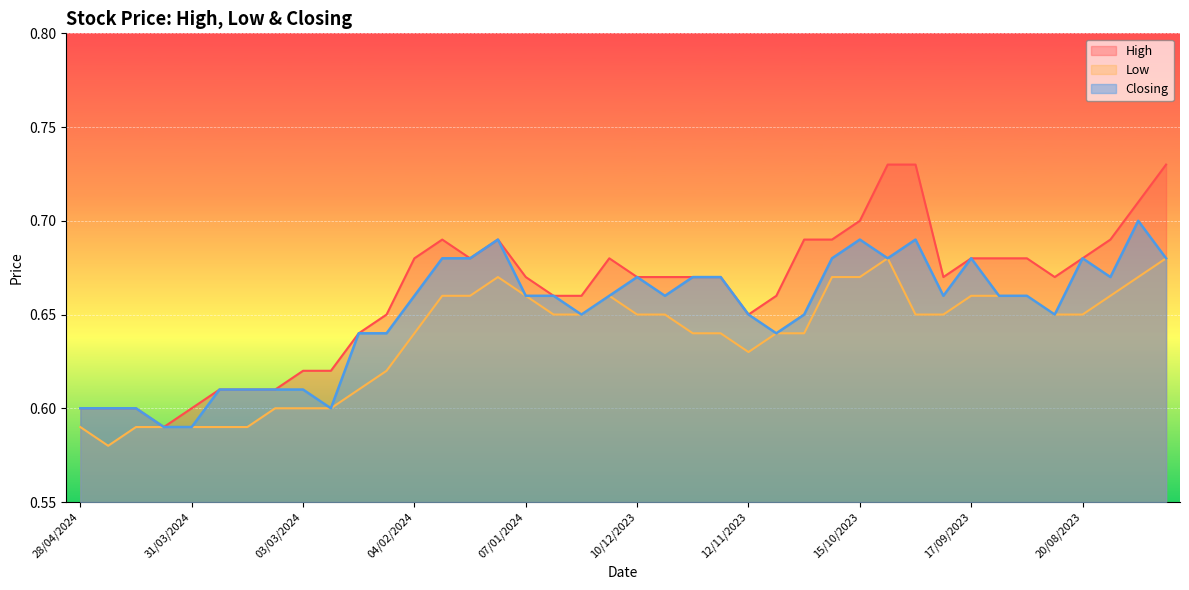

How many lines are shown in the chart?

3